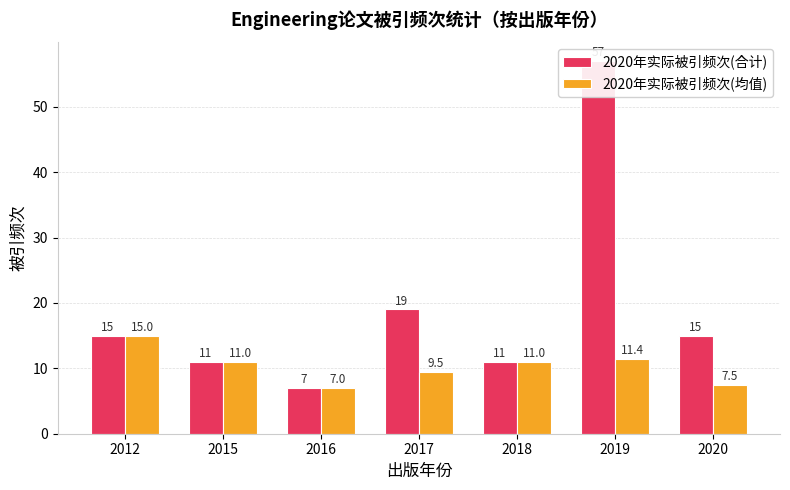

Reading left to right, list all the values displayed in this chart.

2020年实际被引频次(合计): 15.0	11.0	7.0	19.0	11.0	57.0	15.0
2020年实际被引频次(均值): 15.0	11.0	7.0	9.5	11.0	11.4	7.5